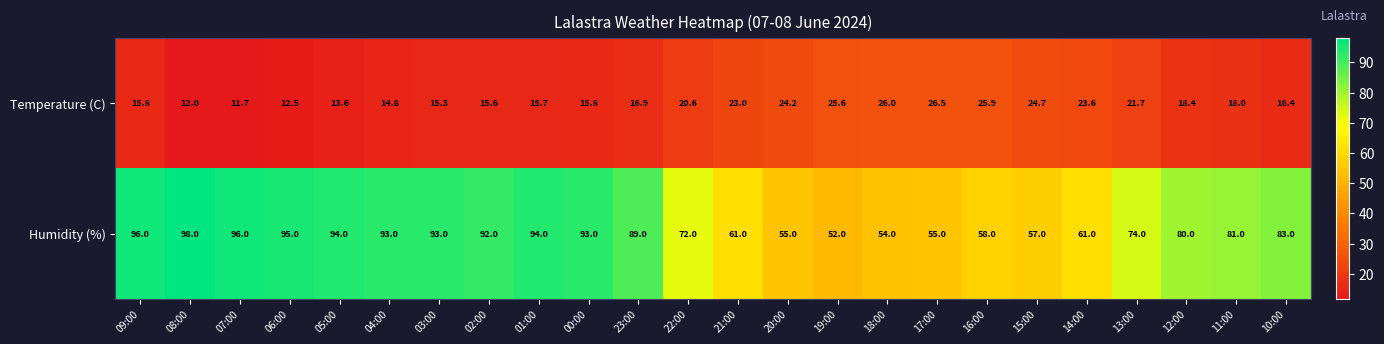

Is it true that Temperature (C) equals 12.0 at 08:00?

True